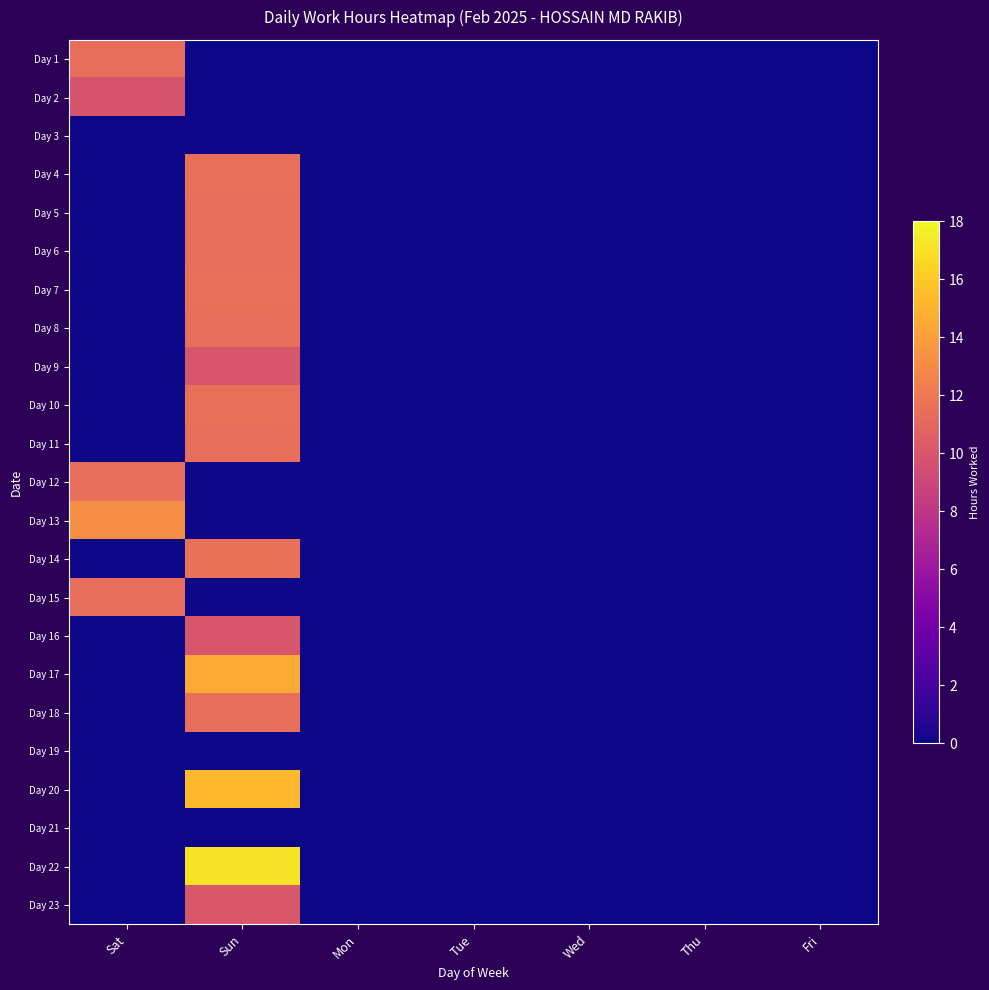

Rank the series by their maximum value, from highest to lowest.

Day 22, Day 20, Day 17, Day 13, Day 14, Day 7, Day 10, Day 4, Day 8, Day 18, Day 11, Day 6, Day 1, Day 12, Day 15, Day 5, Day 23, Day 16, Day 9, Day 2, Day 3, Day 19, Day 21